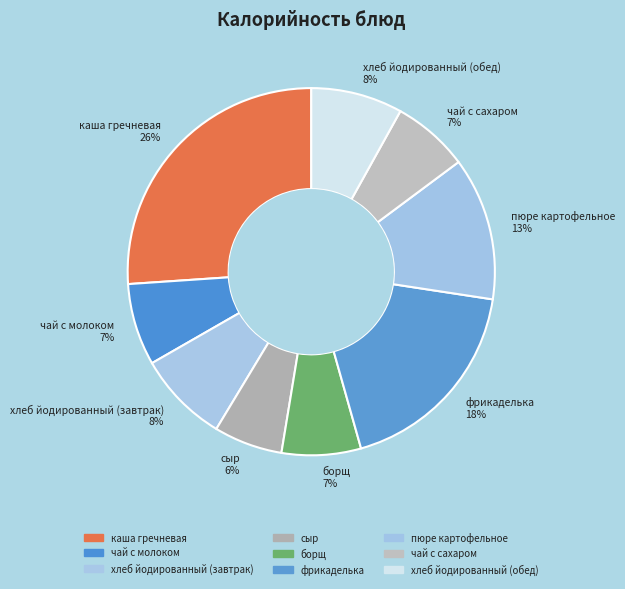

Is there a majority slice in this chart?

No